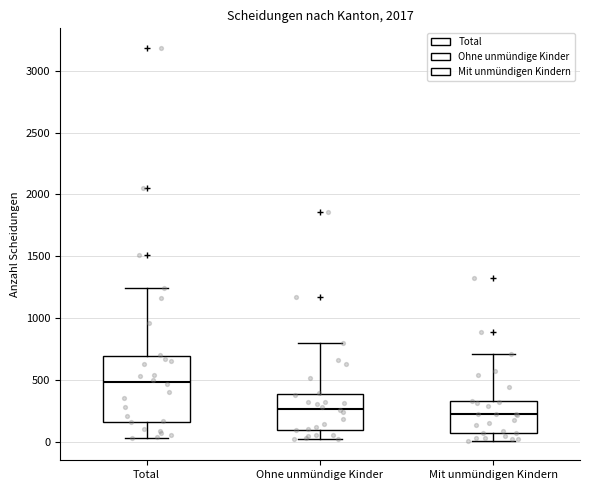

Reading left to right, transcribe this box plot: for each box, give where its median line is, the range the box spans, and where its two whiskers end, as read against the y-axis. The values are not printed on the chart, so give them approximately, as read against the axis.

Total: median 500, box 150 to 700, whiskers 50 to 1250
Ohne unmündige Kinder: median 250, box 100 to 400, whiskers 0 to 800
Mit unmündigen Kindern: median 200, box 50 to 350, whiskers 0 to 700